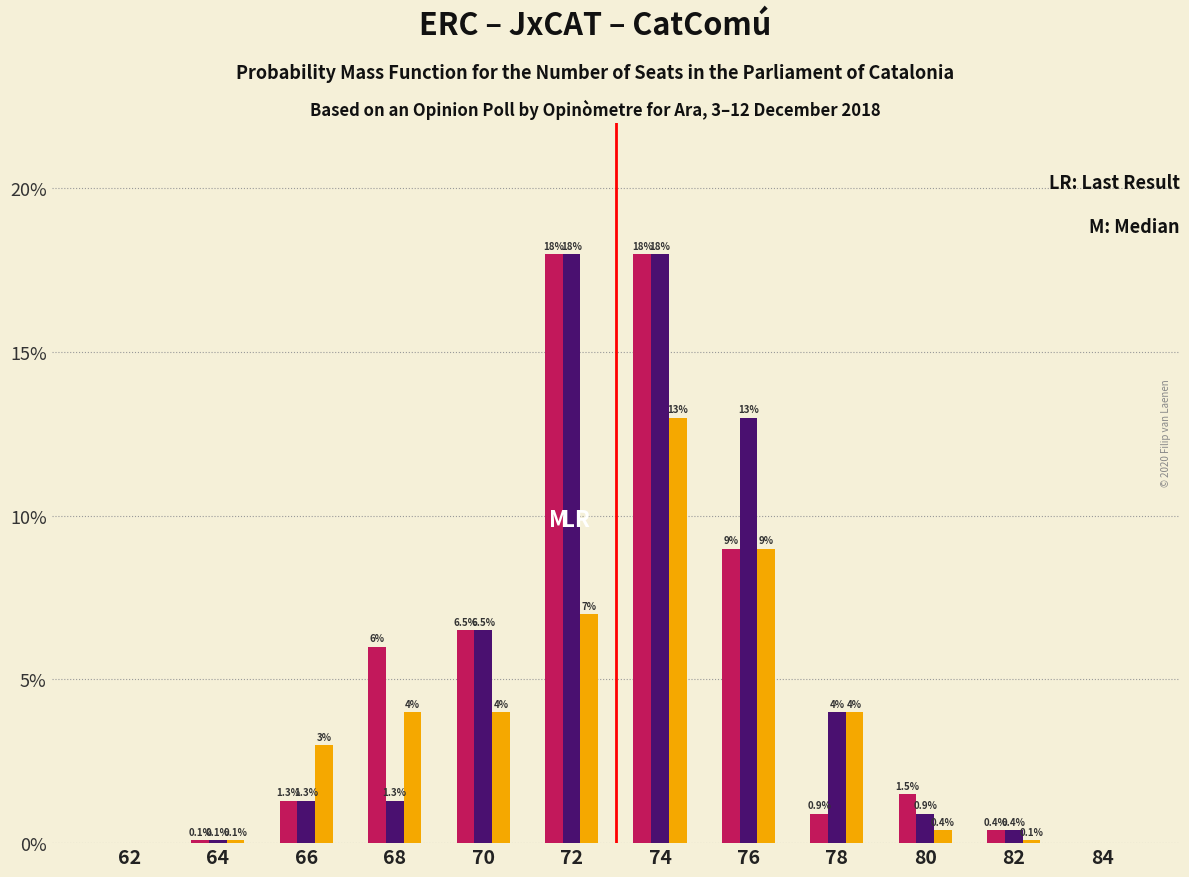

Reading left to right, list all the values displayed in this chart.

ERC: 62=0.0	64=0.1	66=1.3	68=6.0	70=6.5	72=18.0	74=18.0	76=9.0	78=0.9	80=1.5	82=0.4	84=0.0
JxCAT: 62=0.0	64=0.1	66=1.3	68=1.3	70=6.5	72=18.0	74=18.0	76=13.0	78=4.0	80=0.9	82=0.4	84=0.0
CatComú: 62=0.0	64=0.1	66=3.0	68=4.0	70=4.0	72=7.0	74=13.0	76=9.0	78=4.0	80=0.4	82=0.1	84=0.0